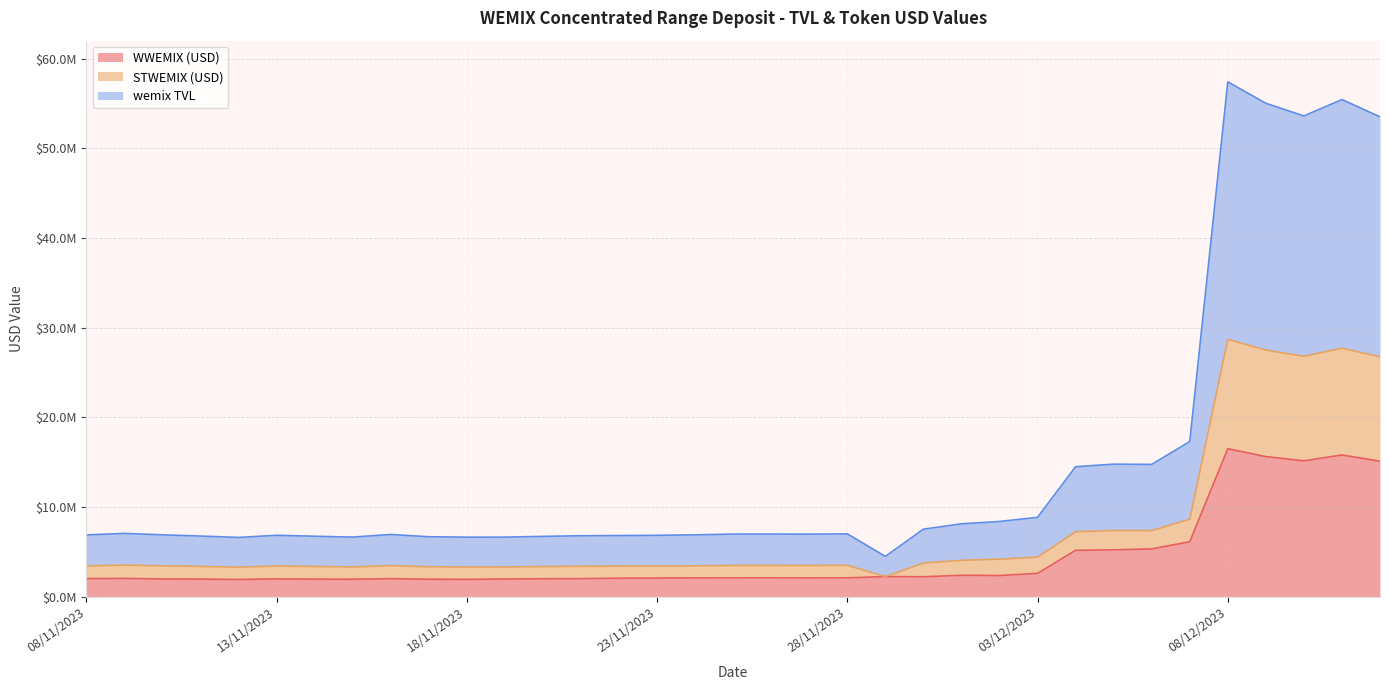

What is the sum of the STWEMIX (USD) values at 03/12/2023 and 25/11/2023?

7930864.1